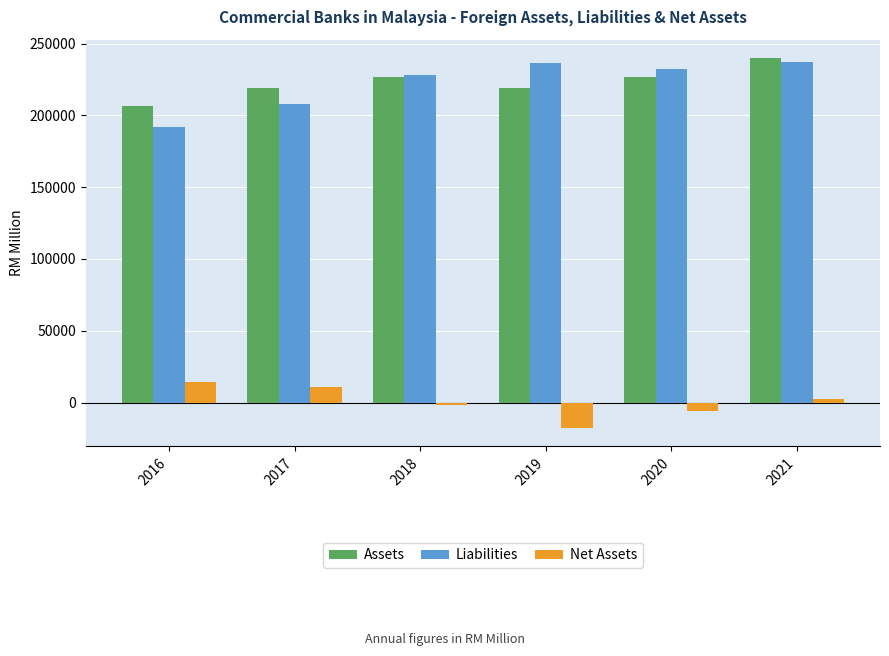

Is it true that Liabilities equals 208240.4 at 2017?

True